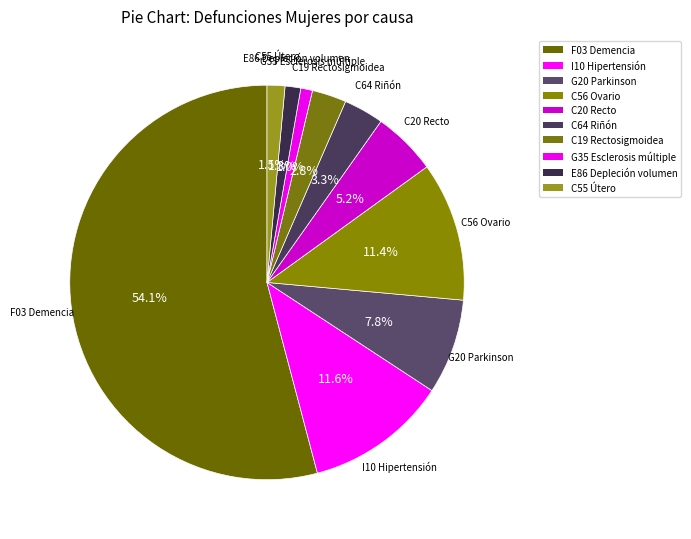

Count the number of slices in the pie.

10